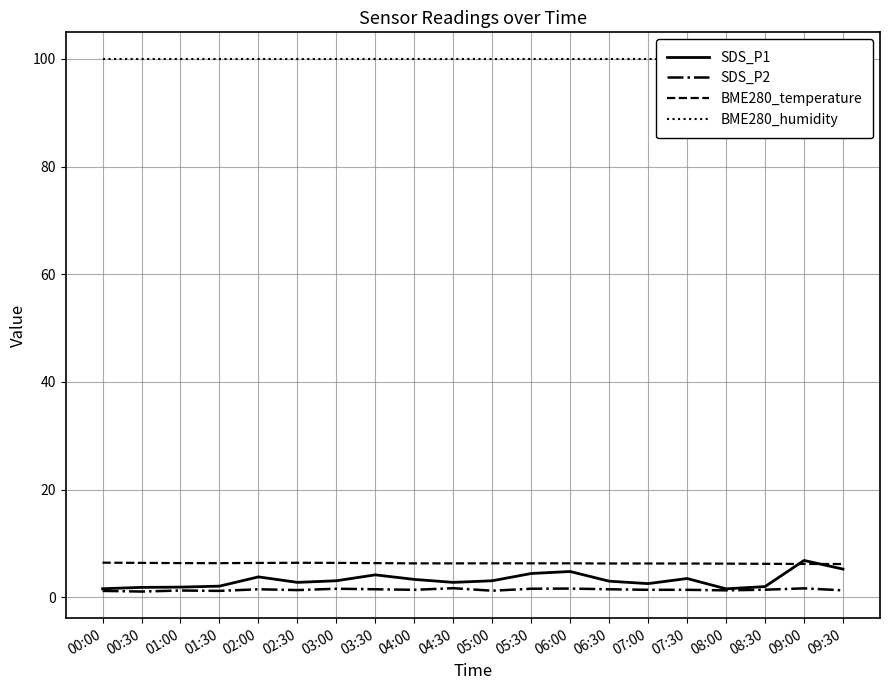

Is this an area chart (filled region under the line)?

No